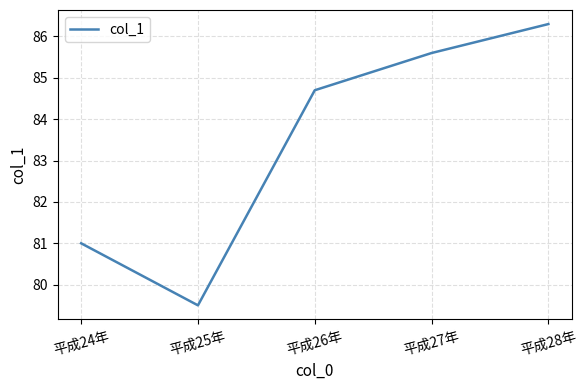

Does the chart have visible grid lines?

Yes